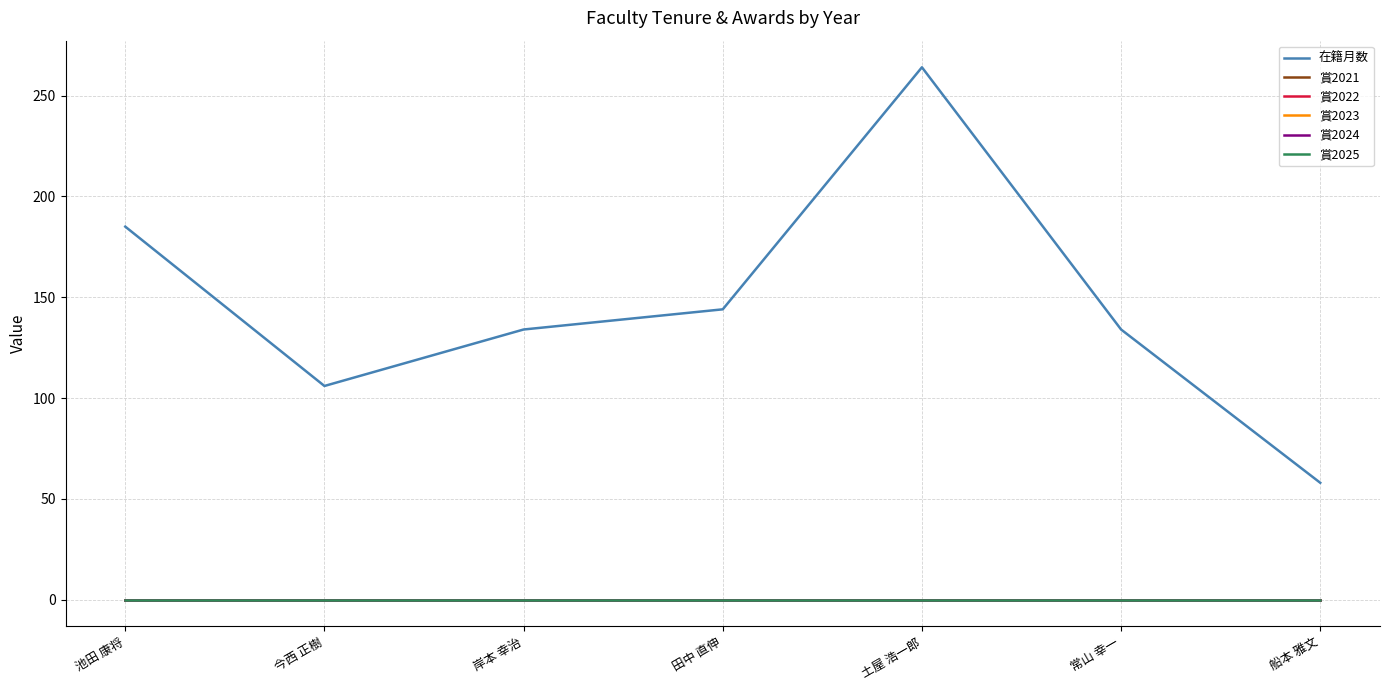

What is the total value across all series at 船本 雅文?

58